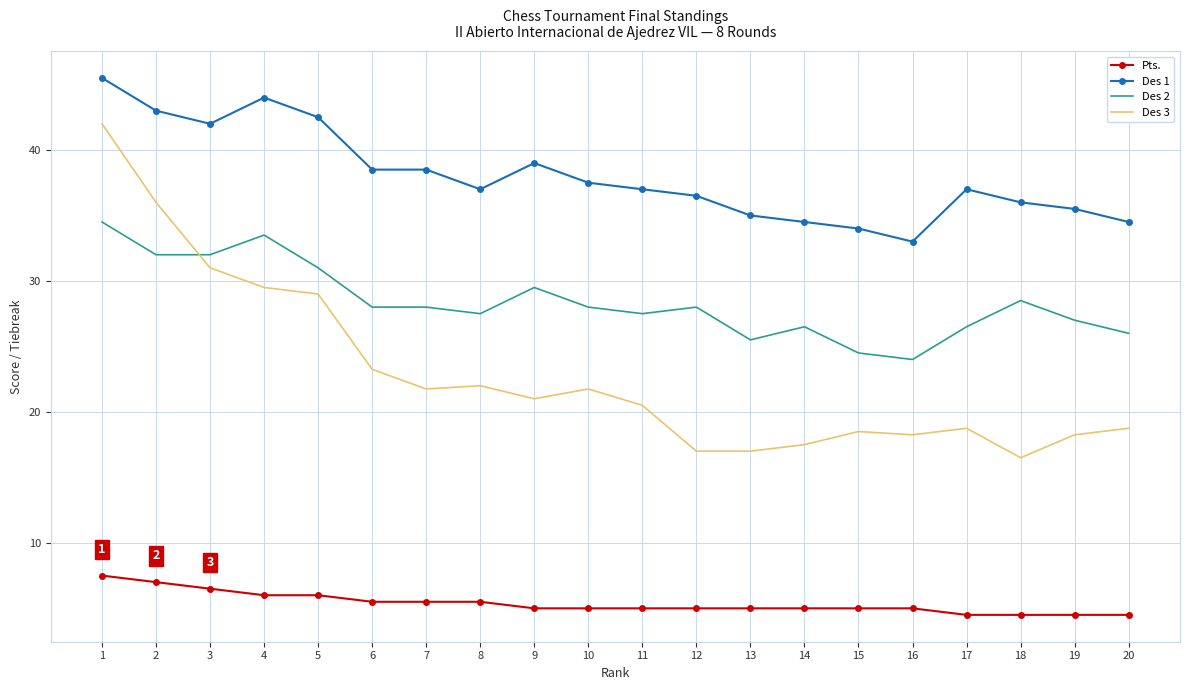

Which series has the widest spread of values?

Des 3